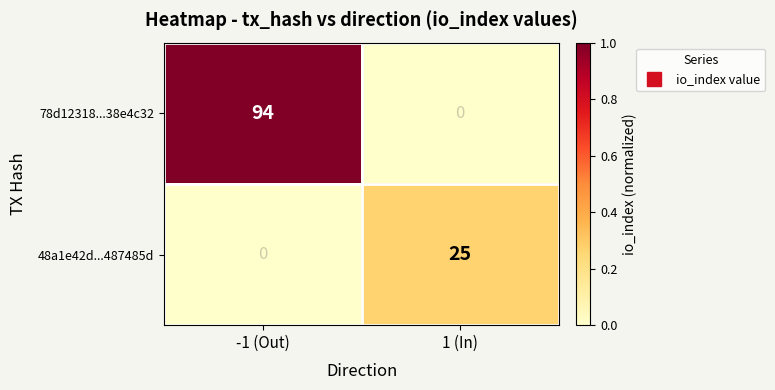

The 48a1e42d...487485d series shows 0 at -1 (Out). True or false?

True